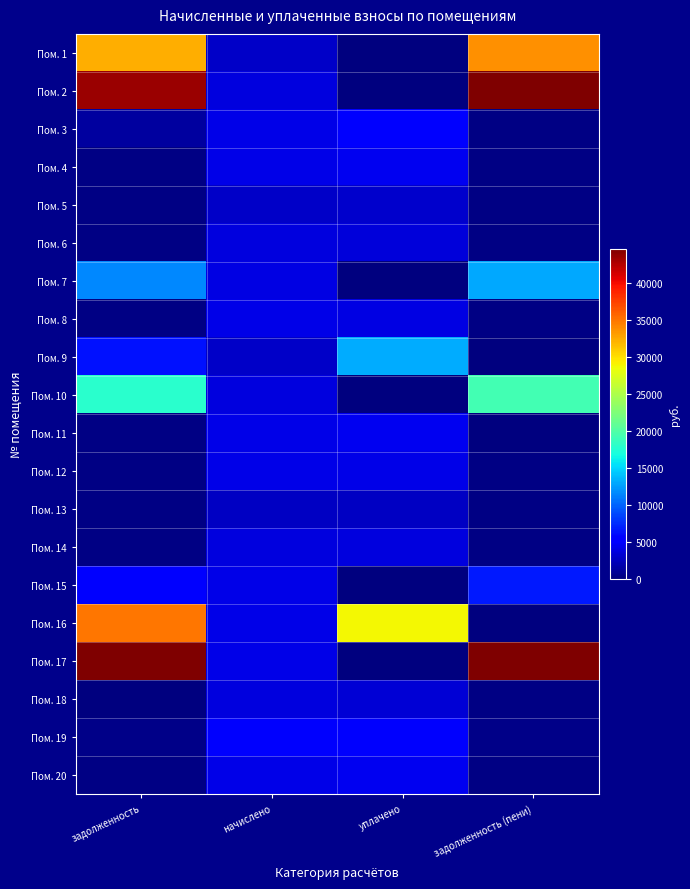

What is the difference between the highest and lowest values at задолженность (пени)?

49468.1